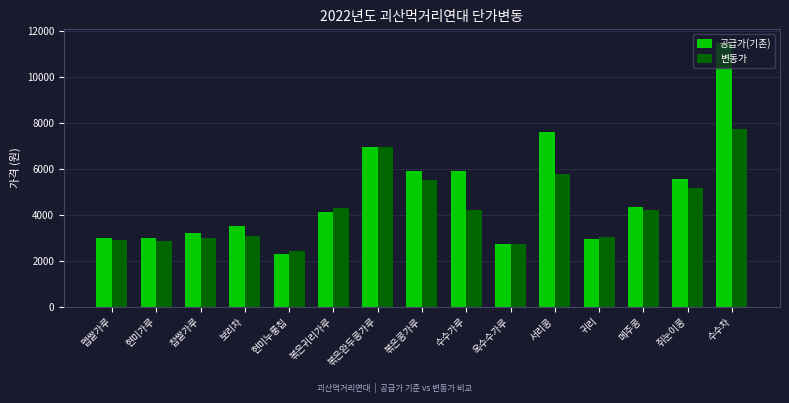

How many categories are shown in the chart?

15